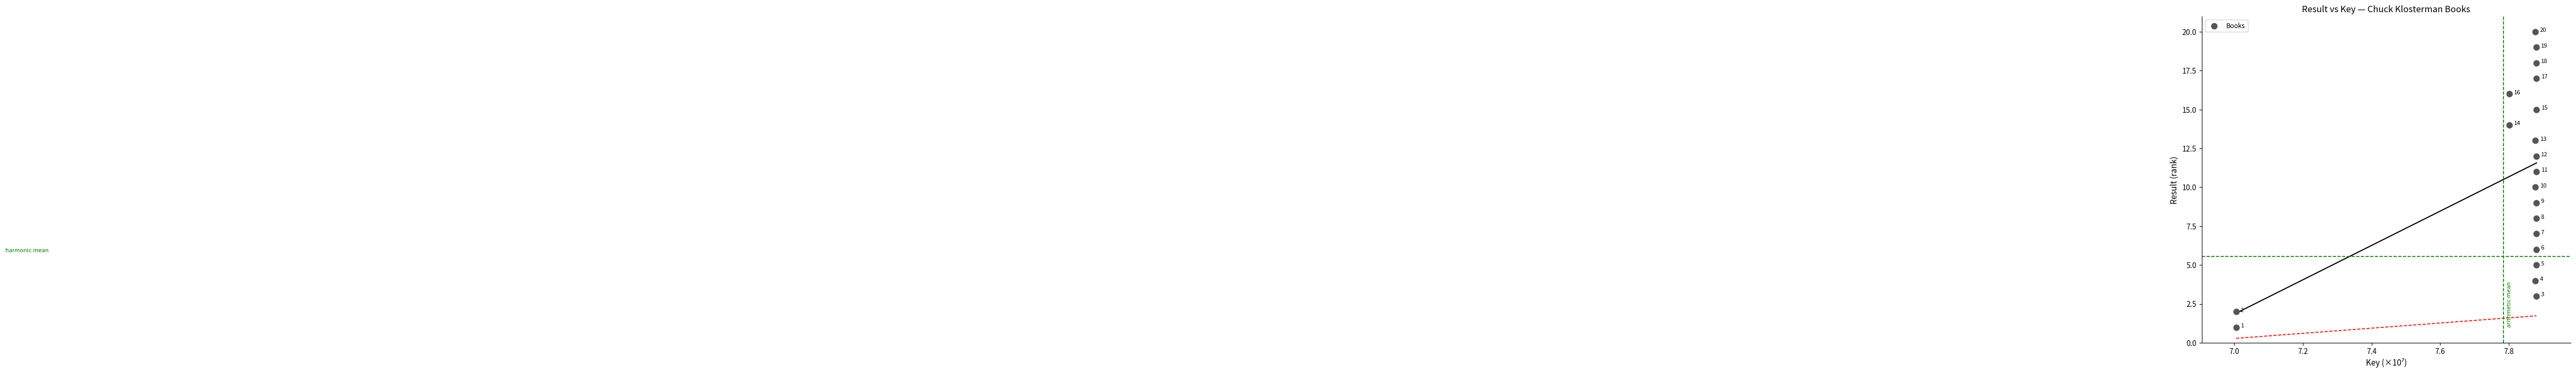

What is the range of Y values (max minus min)?

19